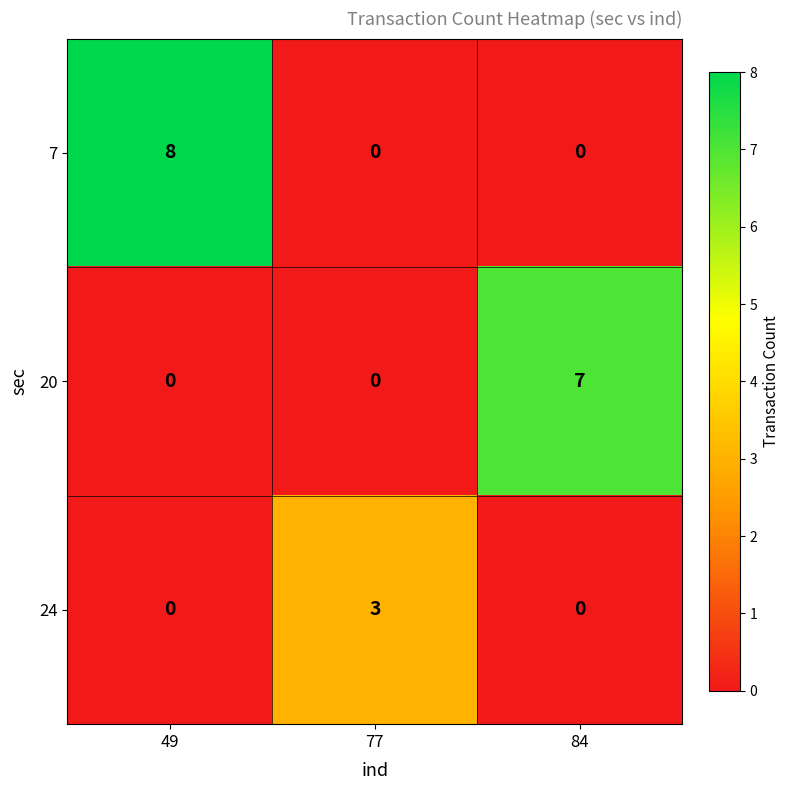

Is it true that 7 equals 0 at 77?

True